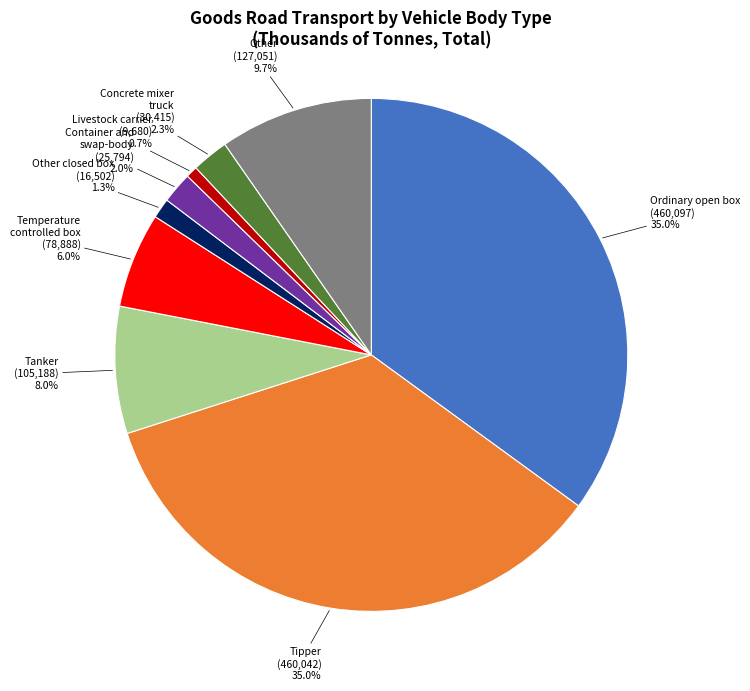

Is there any slice that represents more than half of the pie?

No